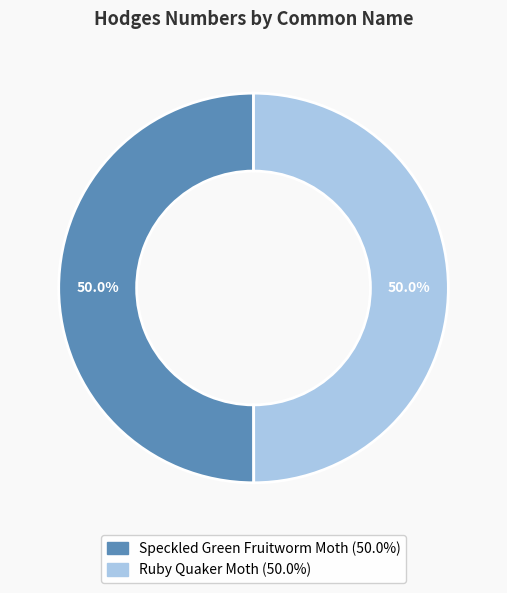

Combined, what portion of the pie is Speckled Green Fruitworm Moth (50.0%) and Ruby Quaker Moth (50.0%)?

100.0%